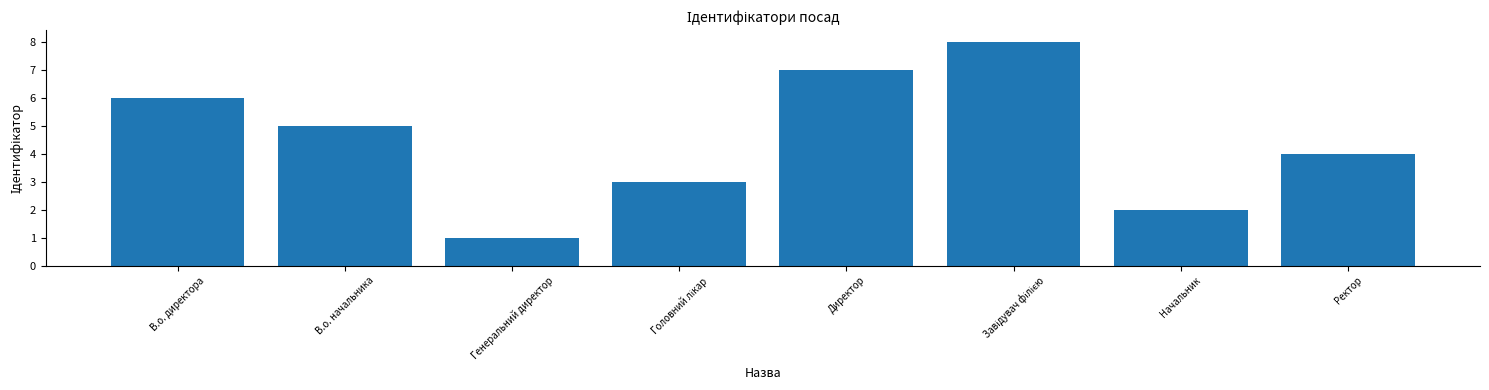

Between Директор and Начальник, which is larger?

Директор